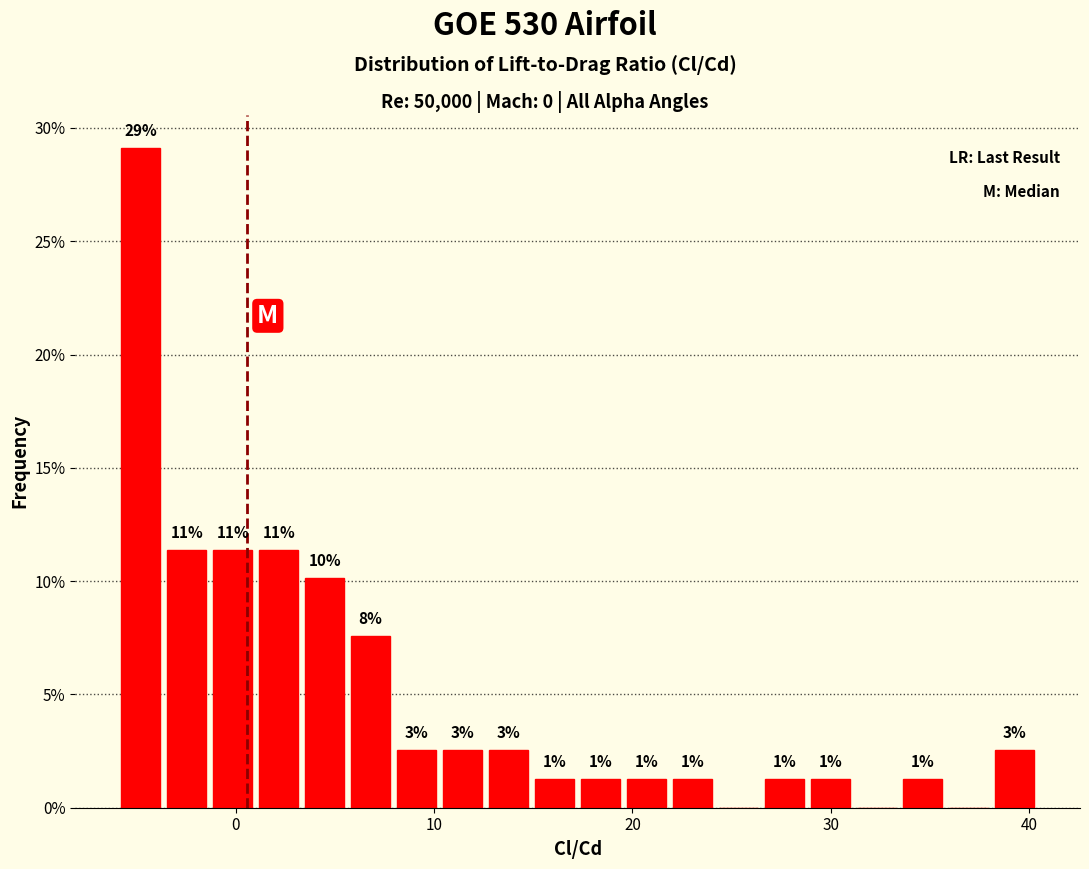

Read against the x-axis, roughly where is the centre of the tallest bar?

-5